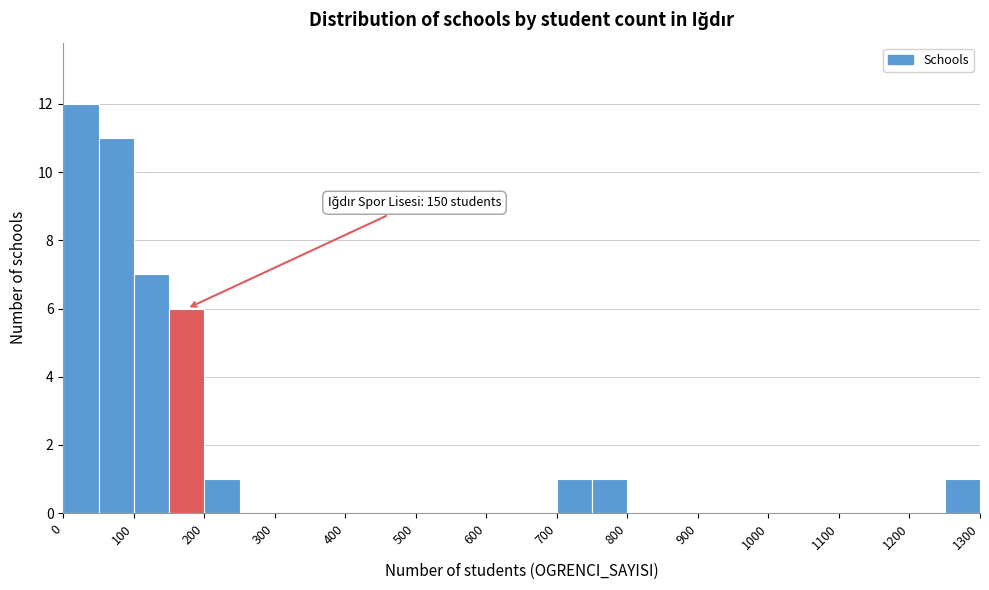

Over which range of the x-axis is the bar tallest?

0 to 50